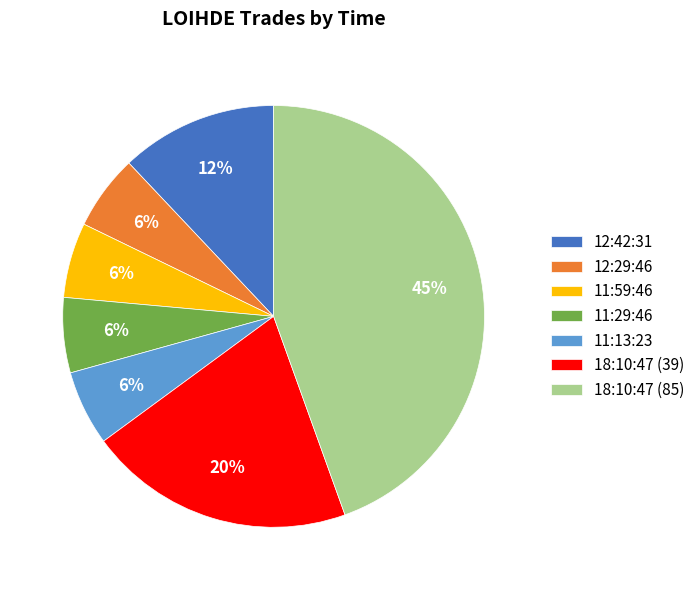

To the nearest percent, what is the average slice percentage?

14%